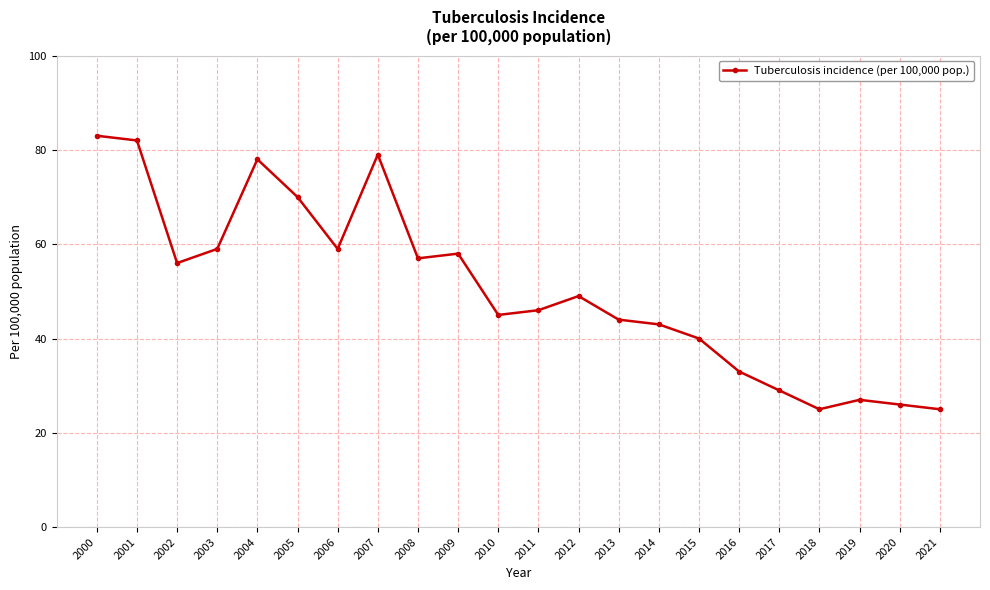

The value at 2014 is 43. True or false?

True